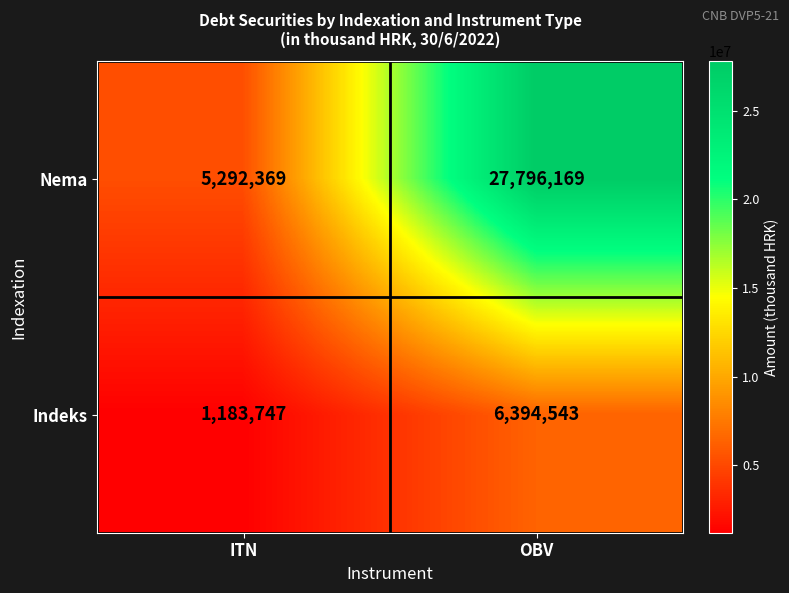

What is the average value of the Indeks series?

3789145